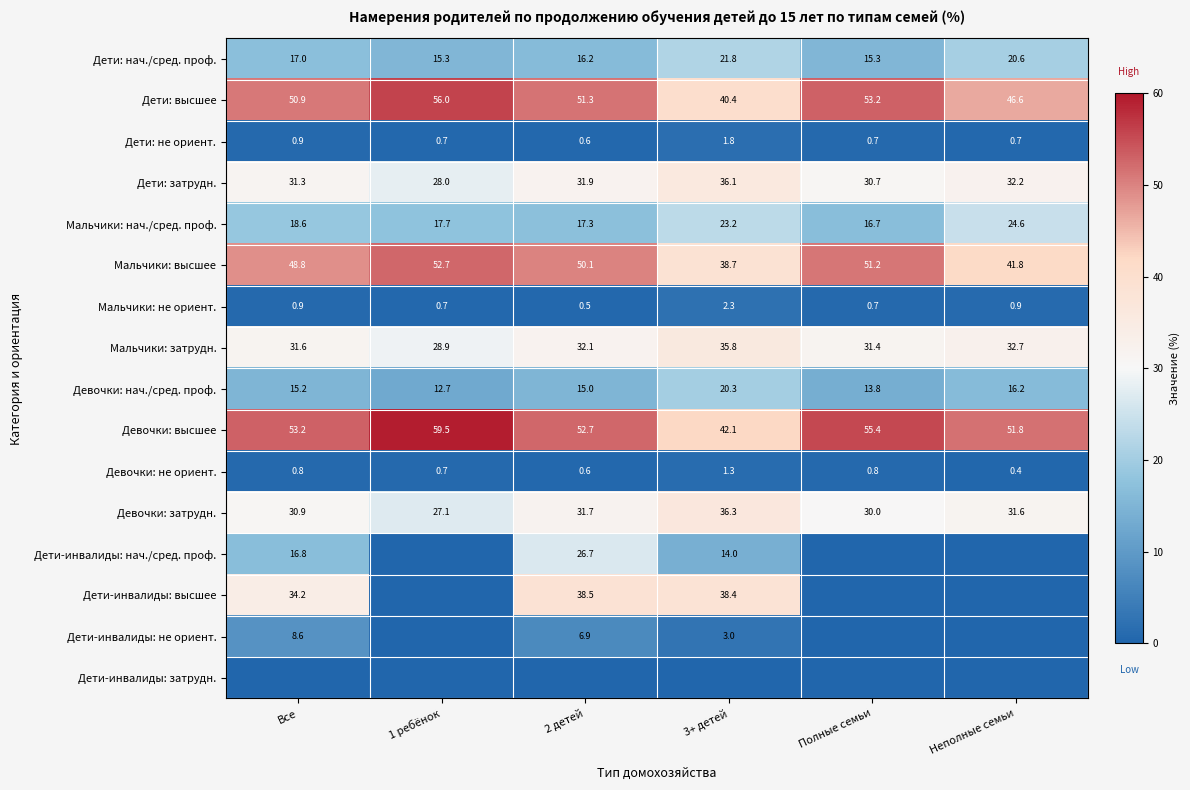

Is it true that Дети: не ориент. equals 0.6 at 2 детей?

True